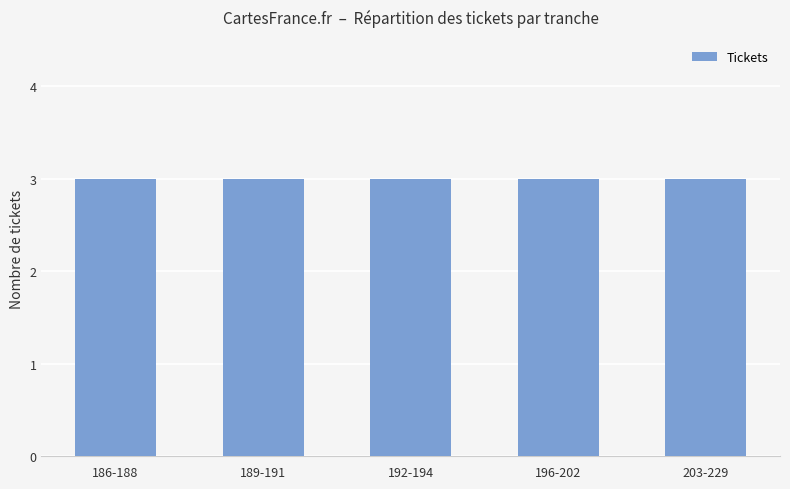

At which category does the chart reach its peak across all series?

229